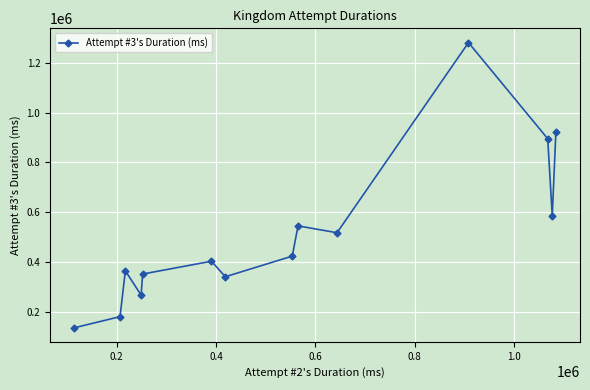

How many interior local valleys (lower than both neighbors) does the data have?

4